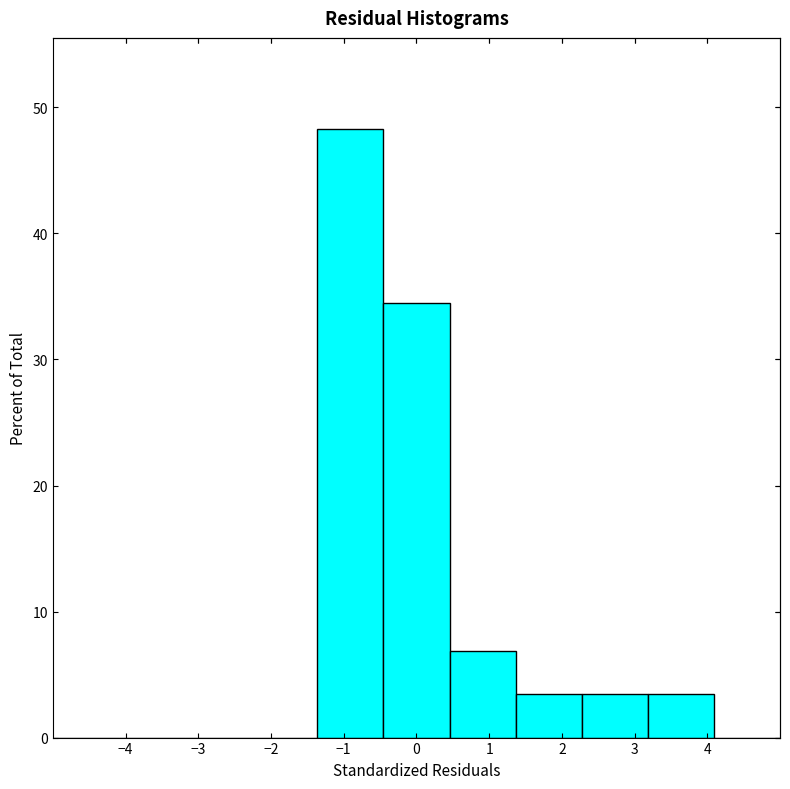

What is the height of the bar covering 3.2 to 4.1 on the x-axis? Neither the bar edges nor the heights are printed on the chart, so give them approximately, as read against the axes.

3